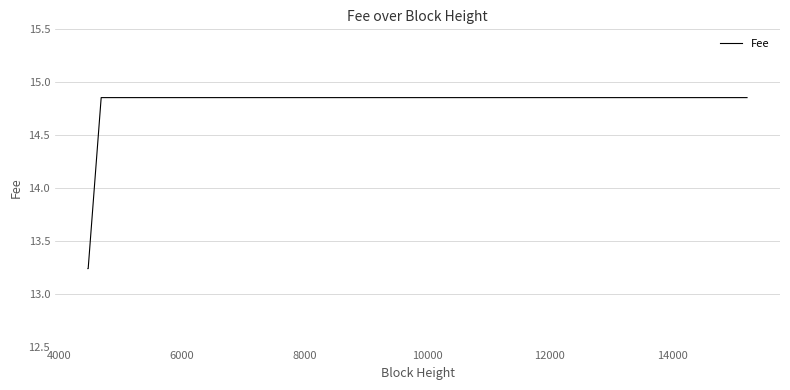

How many values exceed 14?

20